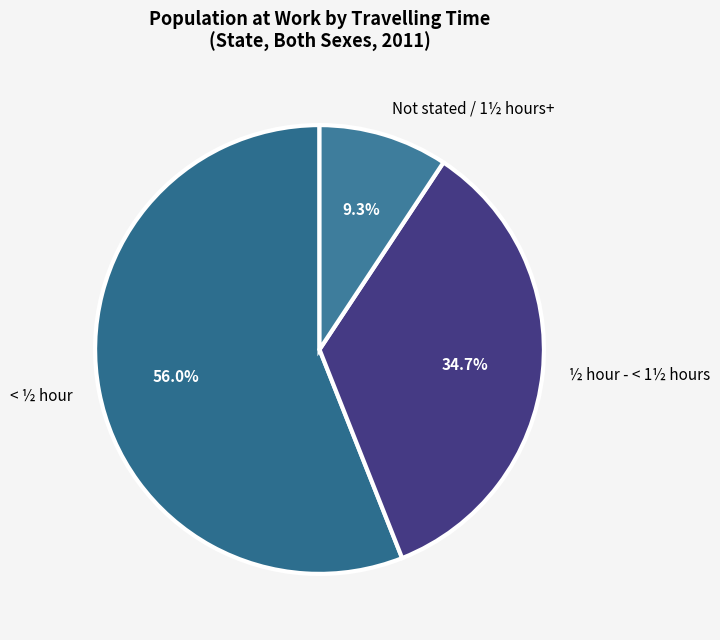

Which slice is the largest?

< ½ hour